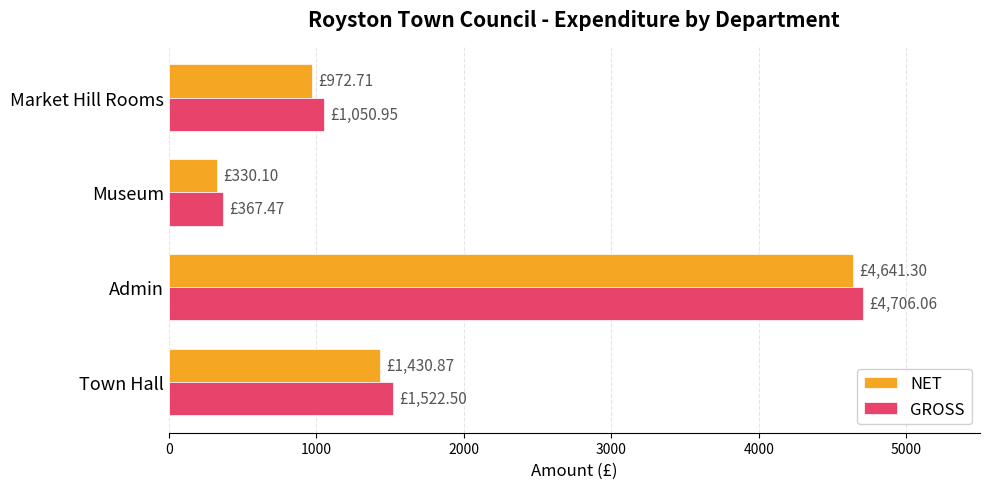

What is the maximum value shown in the chart?

4706.1